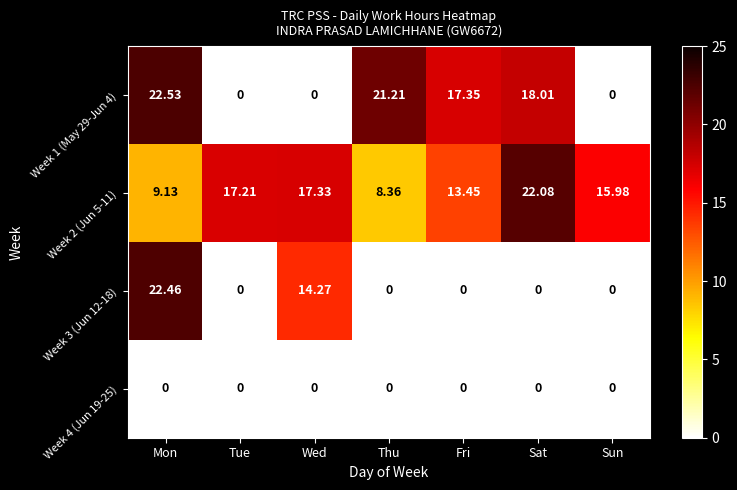

Is the value of Week 3 (Jun 12-18) at Tue greater than the value of Week 1 (May 29-Jun 4) at Thu?

No